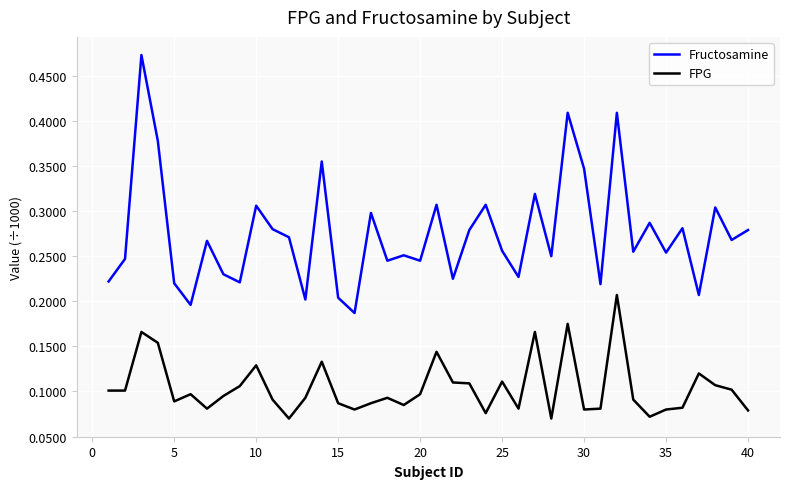

True or false: Fructosamine and FPG cross at least once.

False